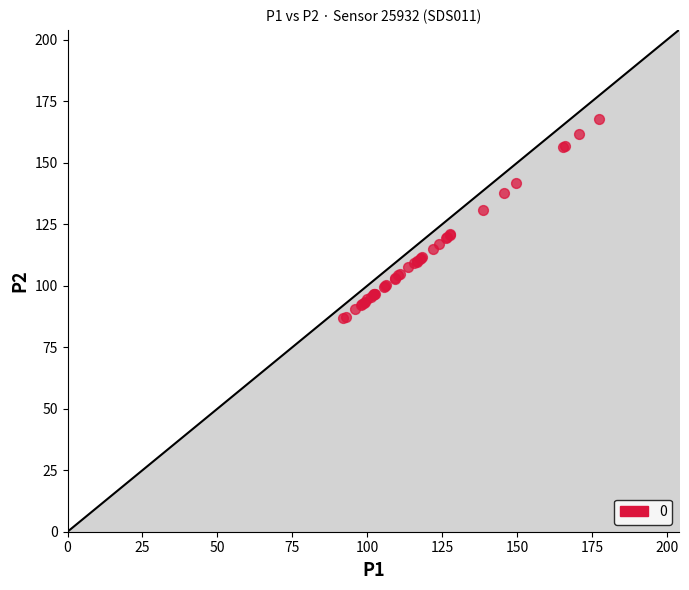

What Y value in the scatter plot is closest to 127?

130.8